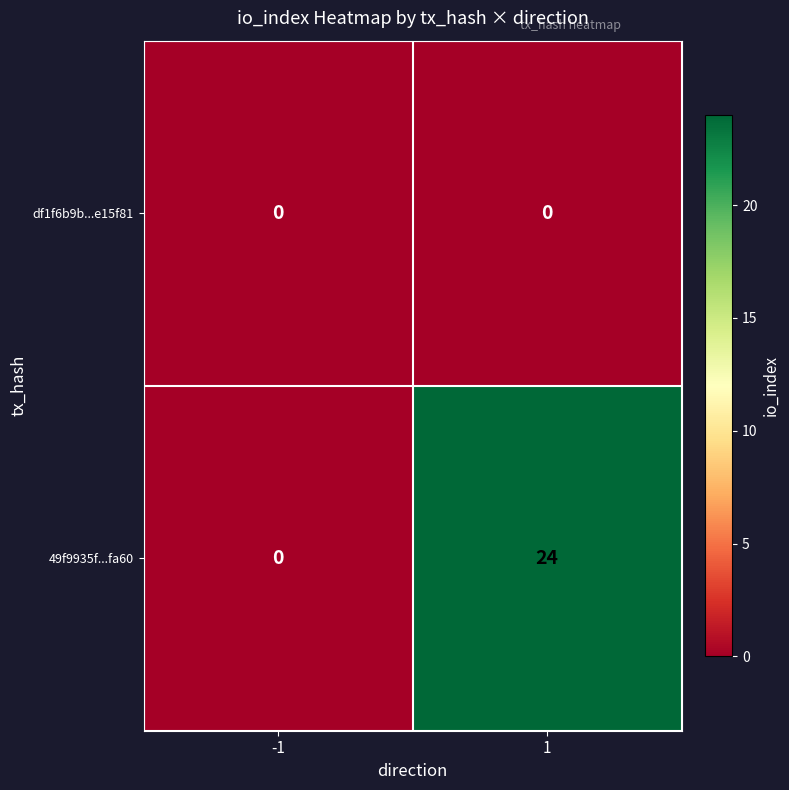

Reading right to left, transcribe all the data shown in this chart.

df1f6b9b...e15f81: 1=0	-1=0
49f9935f...fa60: 1=24	-1=0